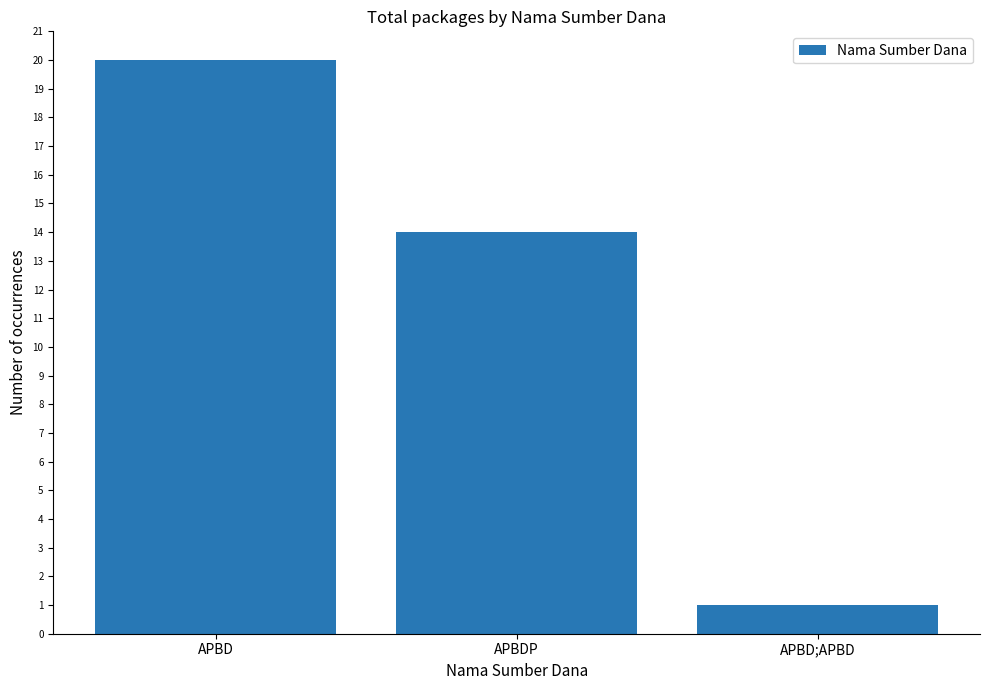

What is the sum of all values?

35